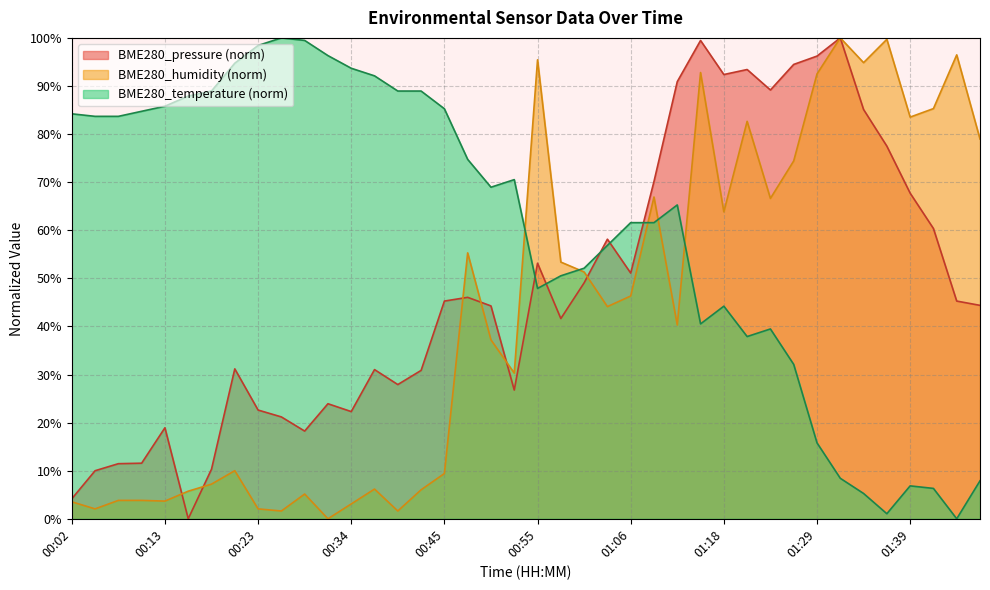

Rank the series by their average value, from lowest to highest.

BME280_humidity (norm), BME280_pressure (norm), BME280_temperature (norm)